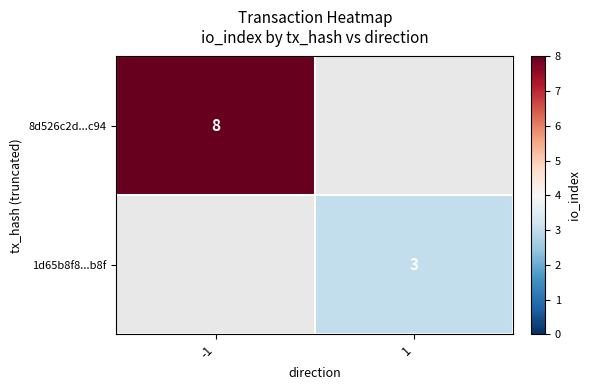

Which label corresponds to the smallest value in the chart?

1